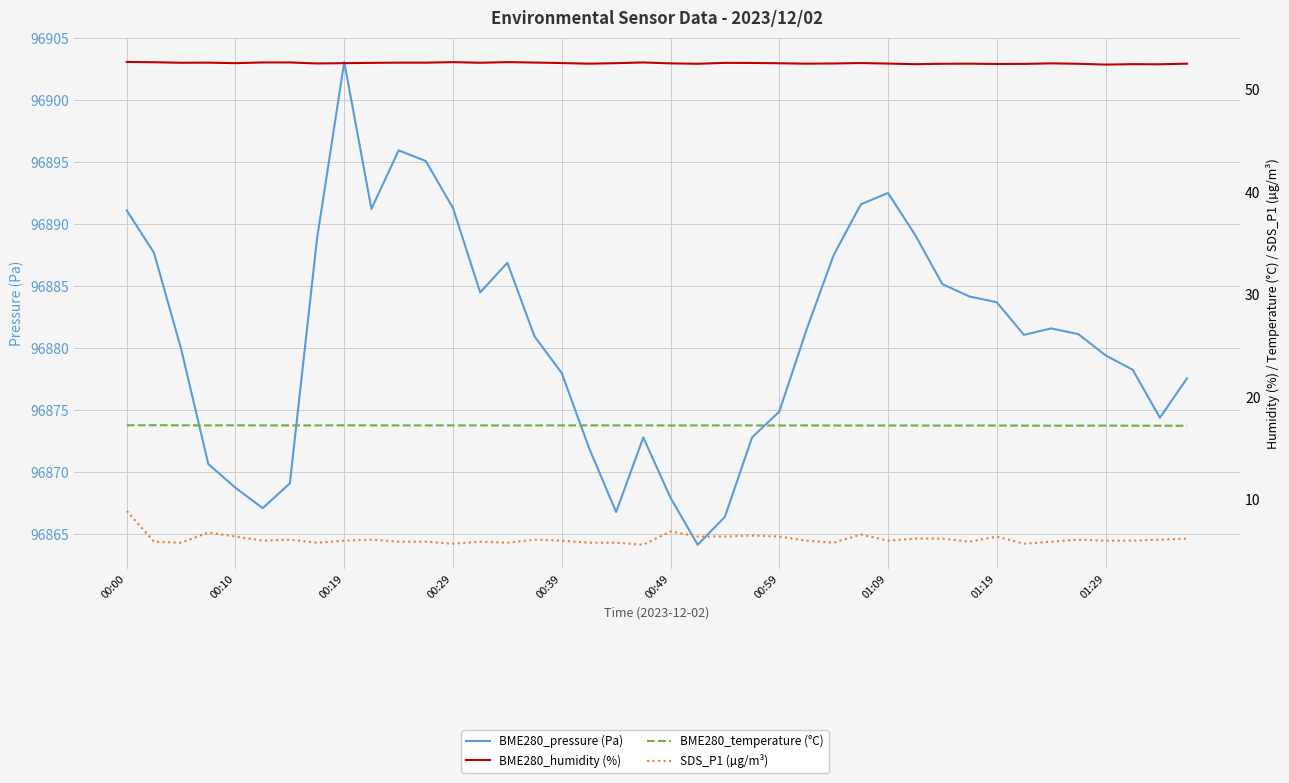

Does the chart display data point markers on the line(s)?

No